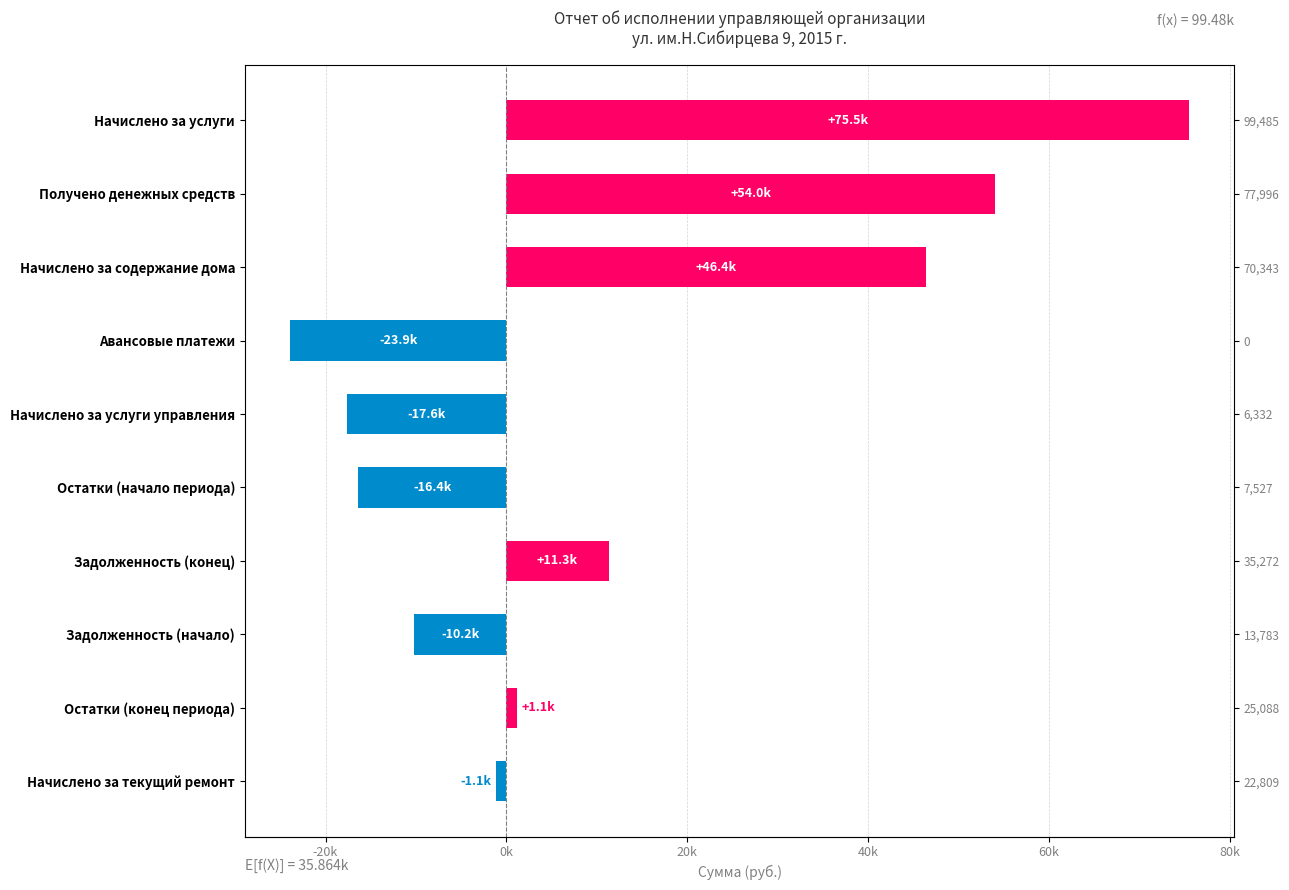

Does the chart contain any negative values?

Yes